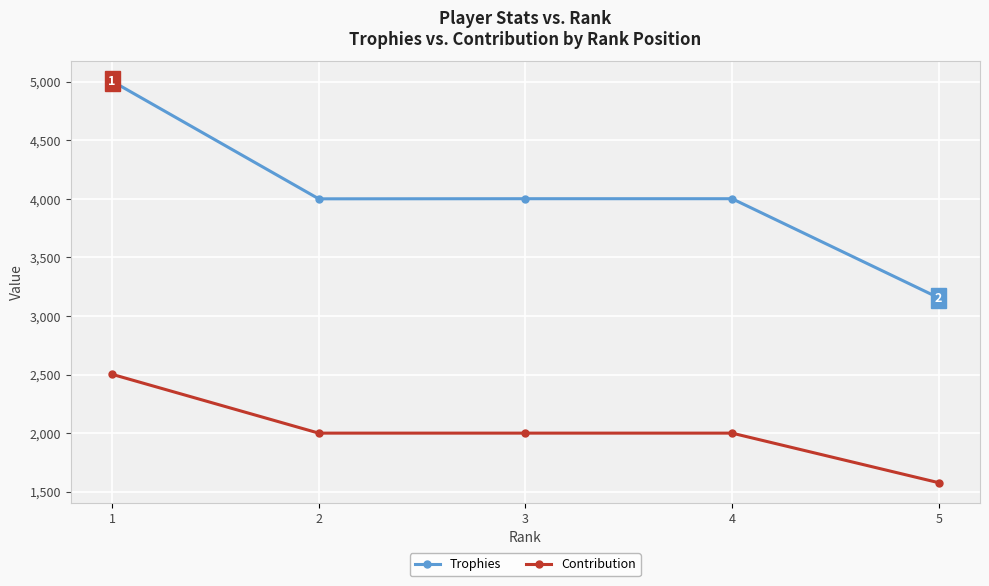

Which series has the widest spread of values?

Trophies